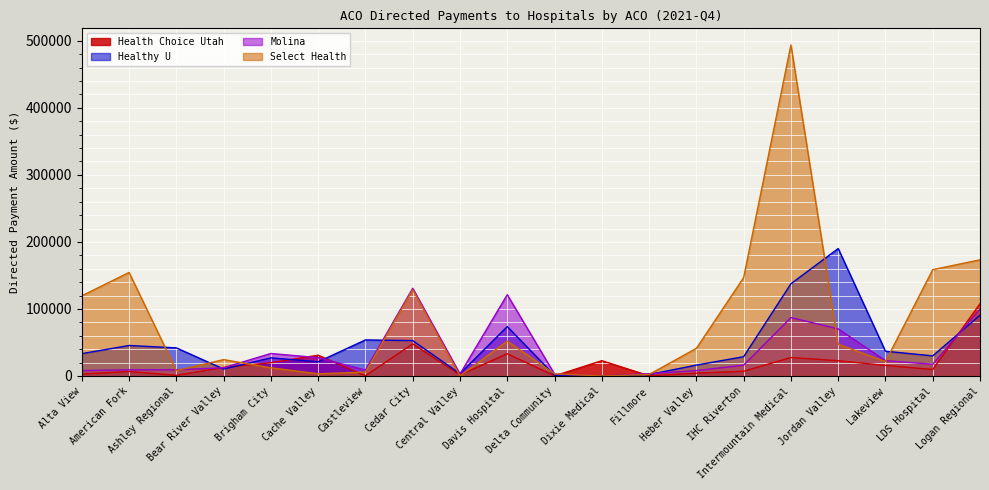

Reading right to left, list all the values displayed in this chart.

Health Choice Utah: 107762.2	9648.6	15722.7	22734.3	27522.4	7024.1	4190.4	217.1	22839.1	175.9	33164.1	1532.5	47832.3	311.1	30994.7	19751.1	12747.4	905.3	6646.7	2824.3
Healthy U: 90681.5	30001.1	36916.1	190119.3	137565.1	28737.5	16205.0	2124.6	0.0	1016.9	73675.1	3386.3	52748.3	53783.7	21140.8	27062.0	10309.7	41915.9	45477.2	33302.5
Molina: 99776.9	17471.0	22862.6	70261.4	87122.5	16090.1	8035.2	3400.6	0.0	2740.2	121267.1	2983.9	130851.8	8725.5	27288.0	33529.1	12267.7	9226.8	9152.9	8023.0
Select Health: 173316.9	158619.1	21464.4	47344.0	493952.2	146716.4	41219.3	2183.9	0.0	3184.4	52001.2	18.1	128533.8	5763.5	3249.8	12182.5	24416.7	7969.9	154450.6	119588.5